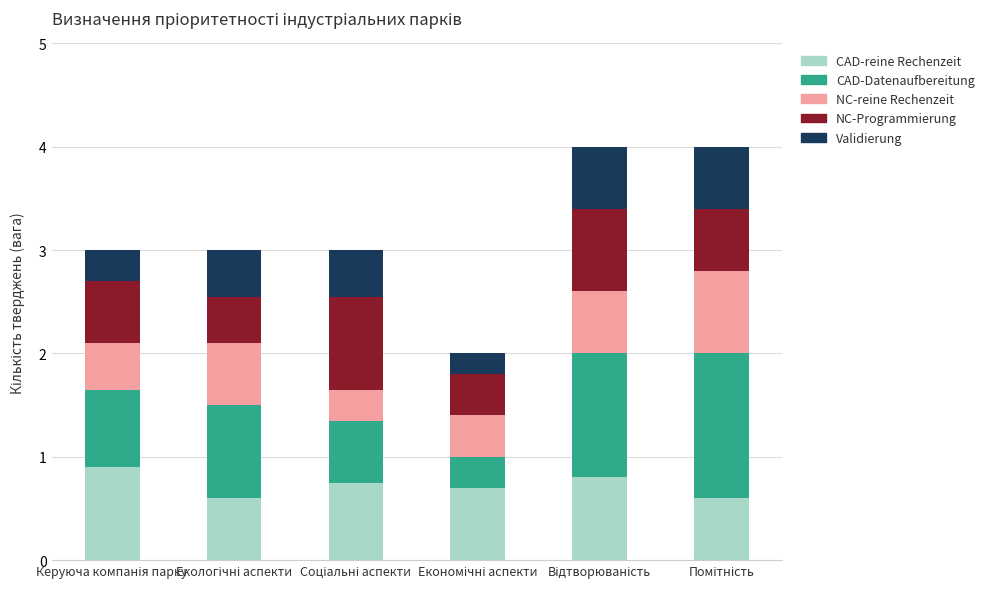

What are all the series names shown in the legend?

CAD-reine Rechenzeit, CAD-Datenaufbereitung, NC-reine Rechenzeit, NC-Programmierung, Validierung